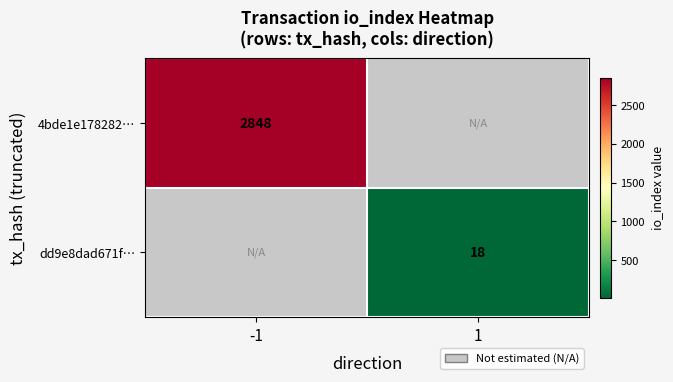

What is the greatest value displayed?

2848.0